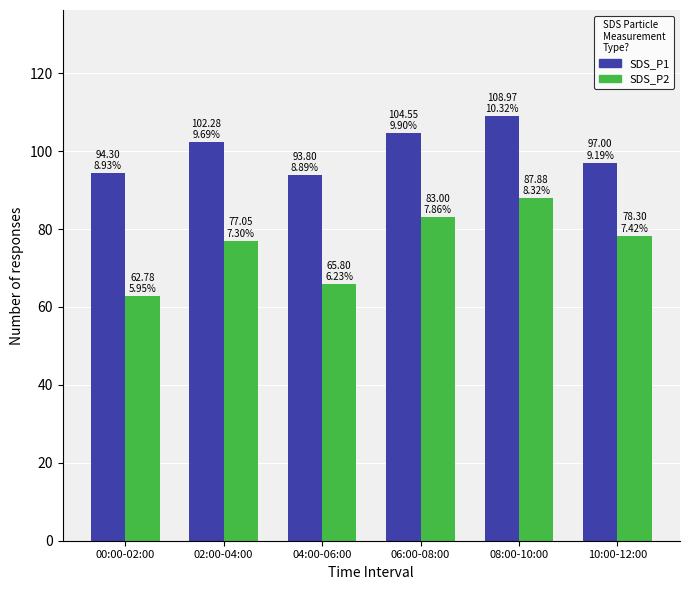

What is the smallest value displayed?

62.8